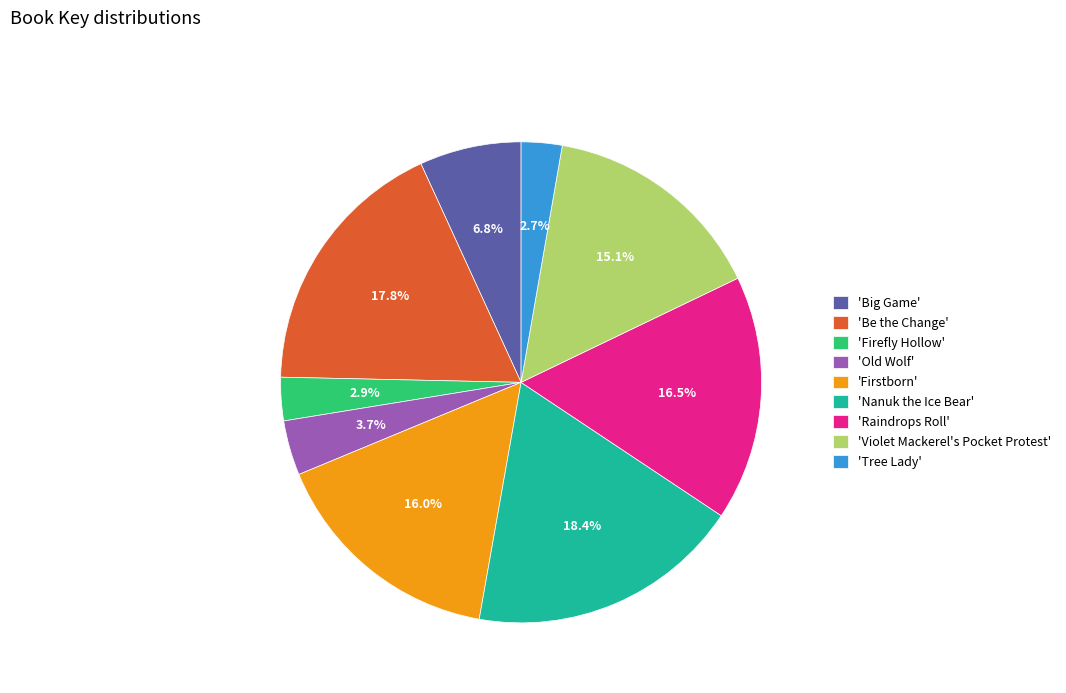

What is the total percentage of 'Violet Mackerel's Pocket Protest' and 'Firefly Hollow'?

18.0%